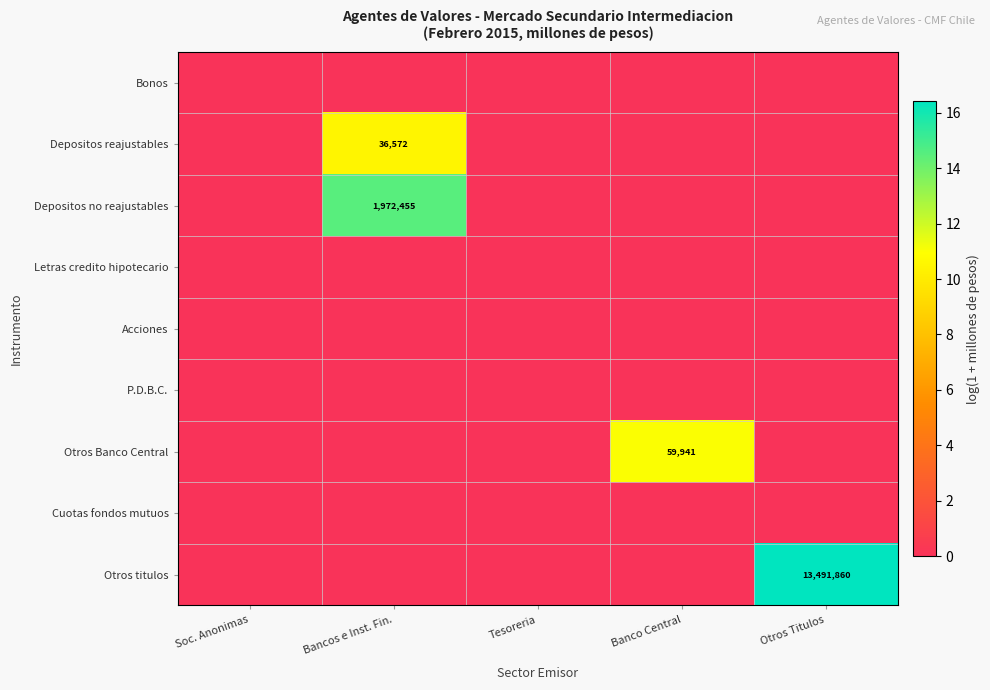

The Otros titulos series shows 7.3 at Tesoreria. True or false?

False